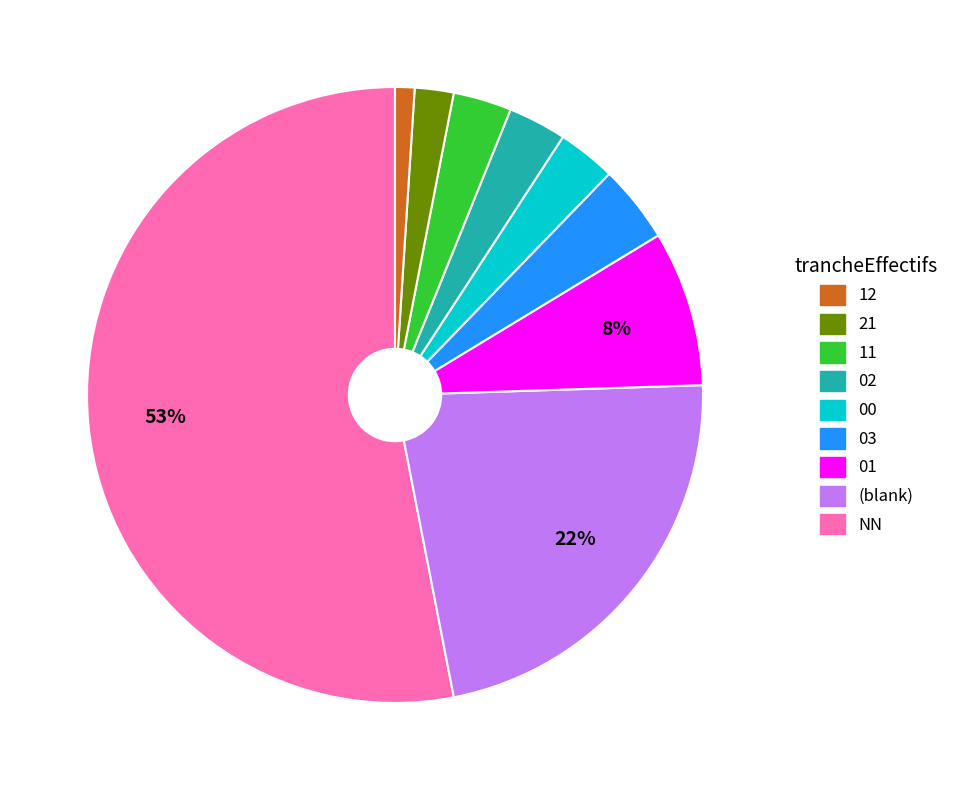

To the nearest percent, what is the average slice percentage?

11%